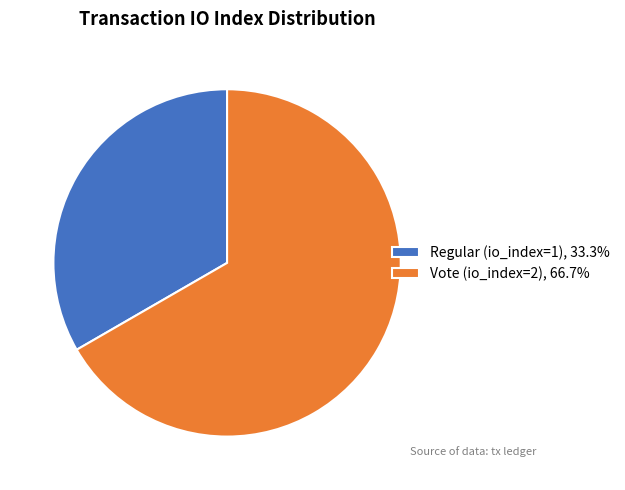

Combined, do Regular (io_index=1), 33.3% and Vote (io_index=2), 66.7% account for over 50%?

Yes